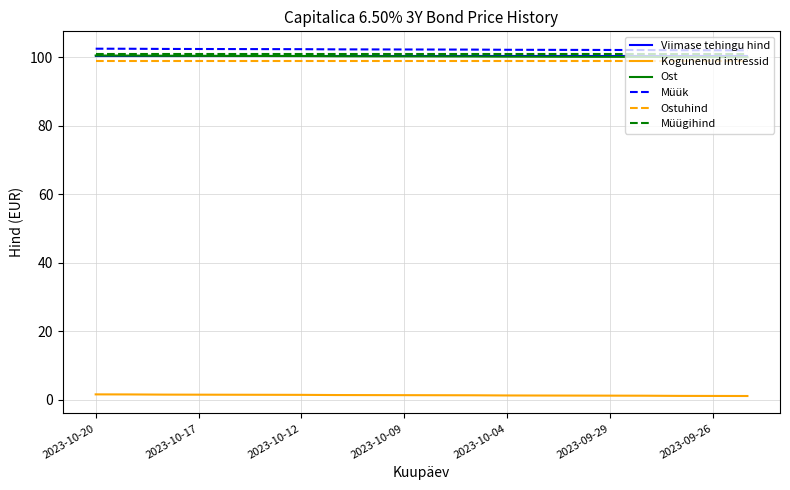

How many categories are shown in the chart?

20